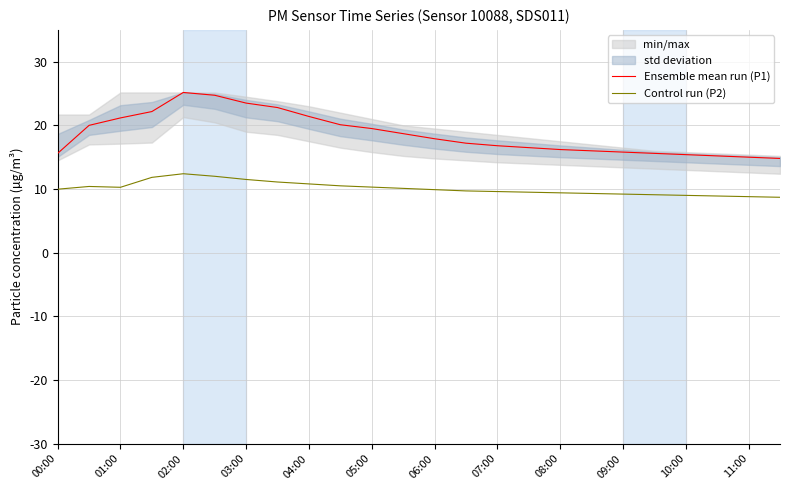

Rank the series at 17 from lowest to highest value.

Control run (P2), Ensemble mean run (P1)